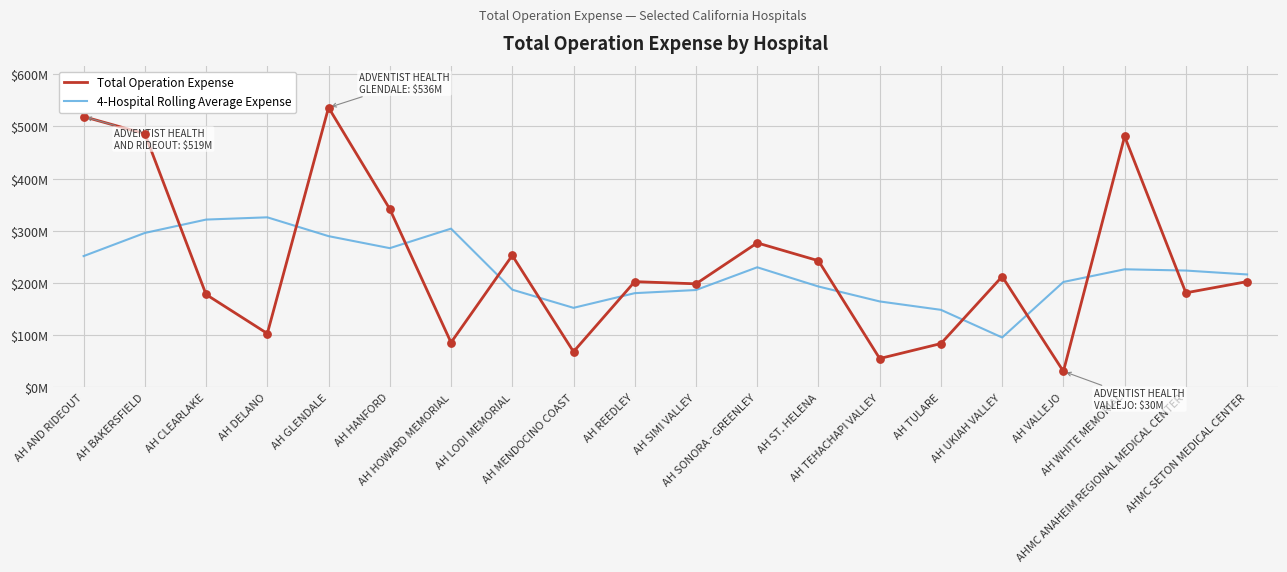

What are all the series names shown in the legend?

Total Operation Expense, 4-Hospital Rolling Average Expense